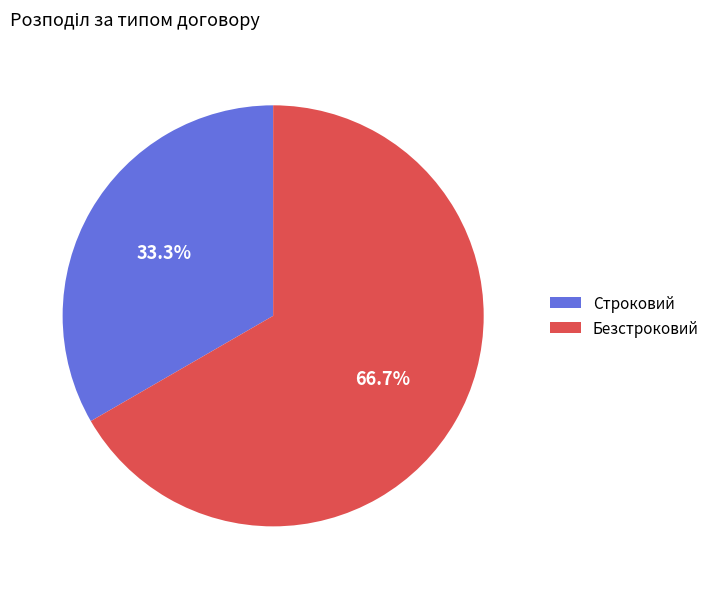

To the nearest percent, what portion does Безстроковий represent?

67%